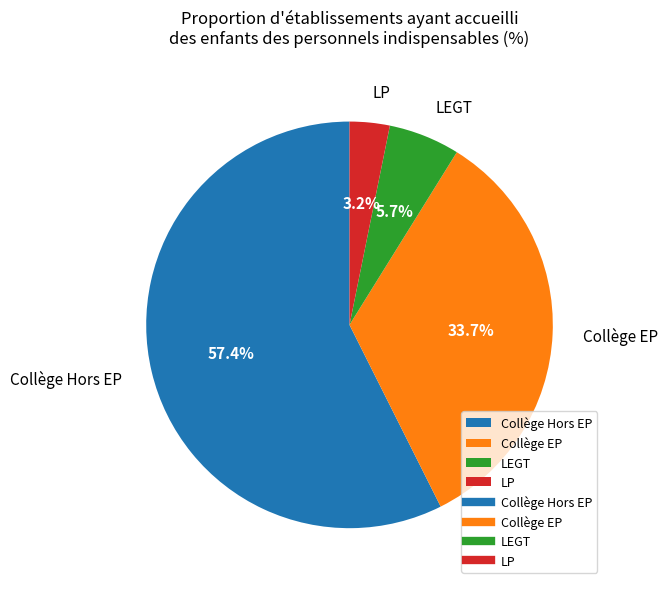

The LEGT slice represents 6% of the pie. True or false?

True